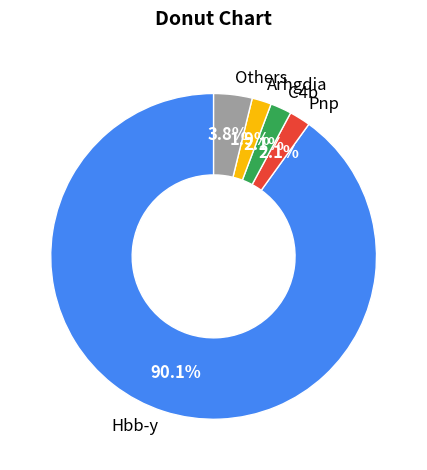

Which slice is the largest?

Hbb-y